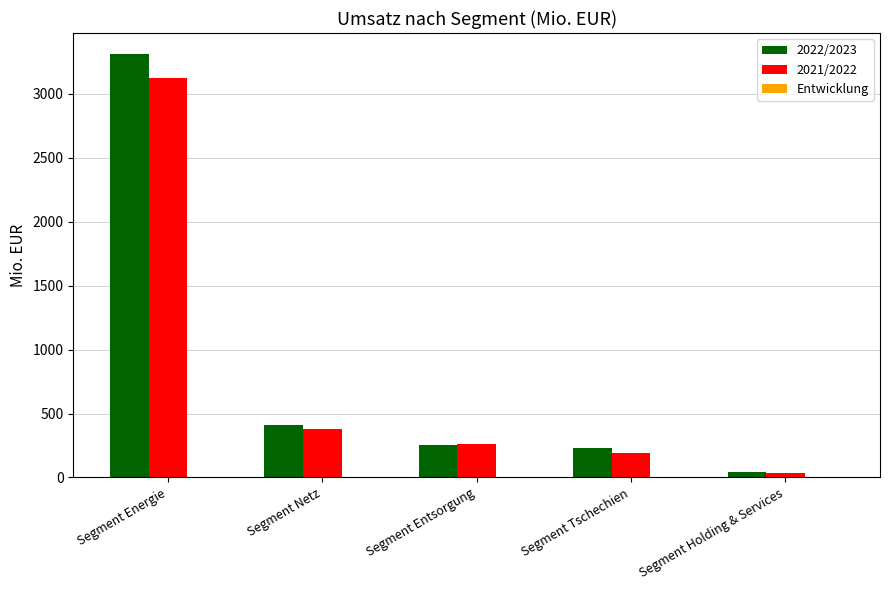

At which label does 2021/2022 reach its peak?

Segment Energie